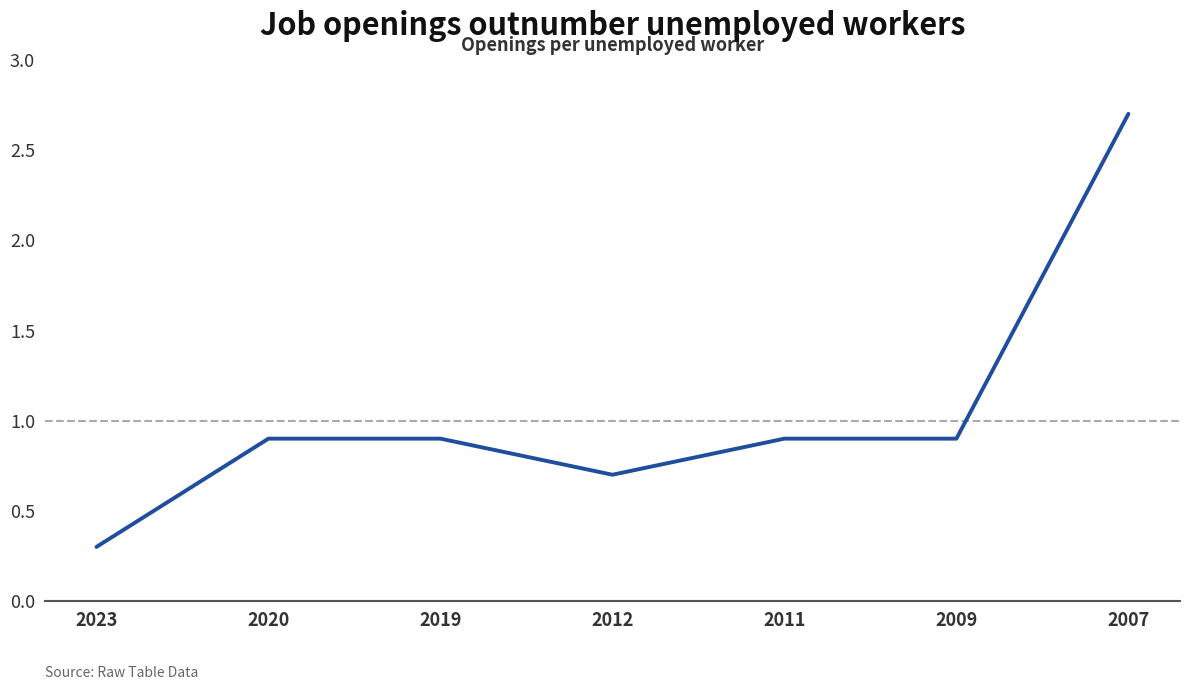

What is the difference between the maximum and minimum values?

2.4